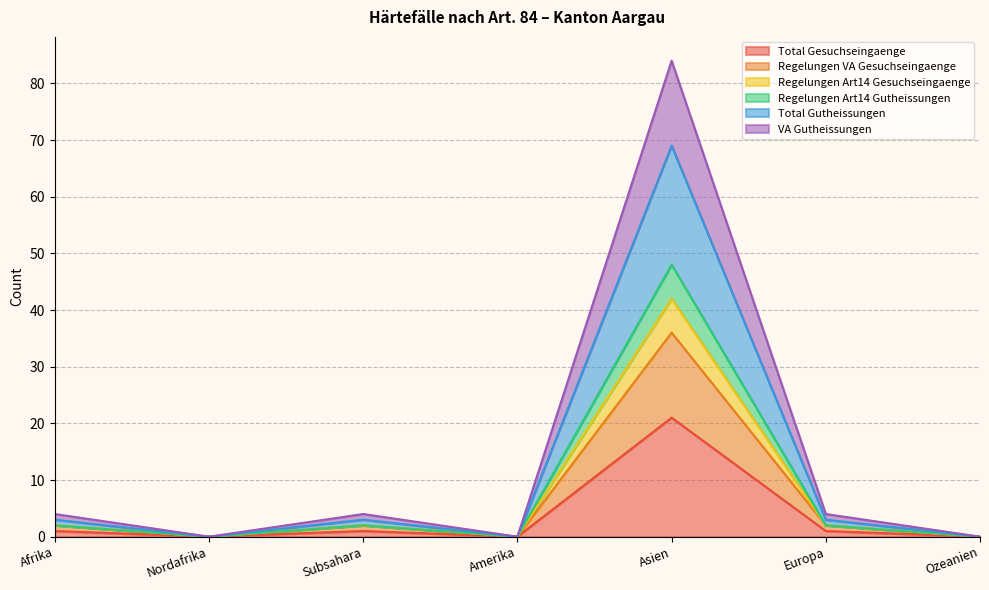

Does the chart have visible grid lines?

Yes